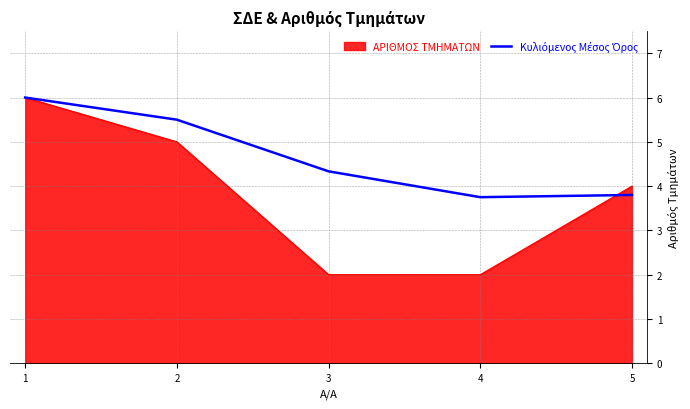

What is the lowest value of the ΑΡΙΘΜΟΣ ΤΜΗΜΑΤΩΝ series?

2.0